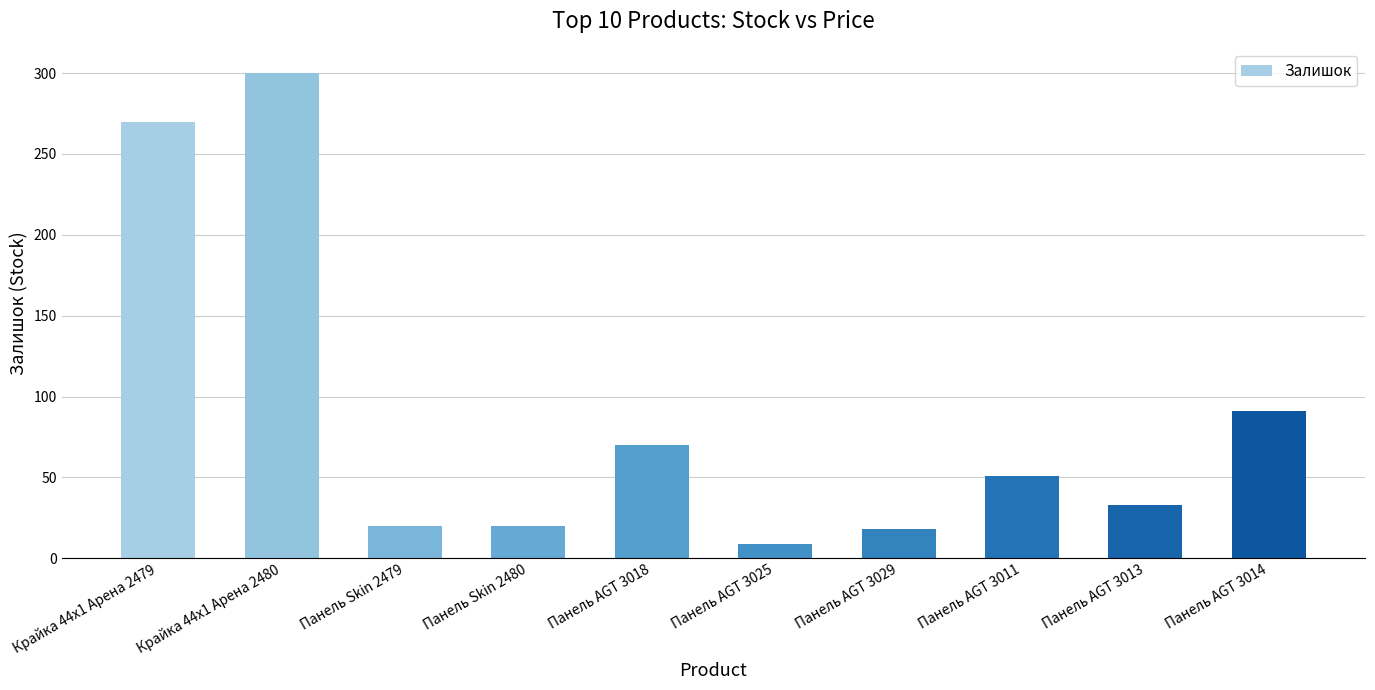

Are the bars horizontal?

No